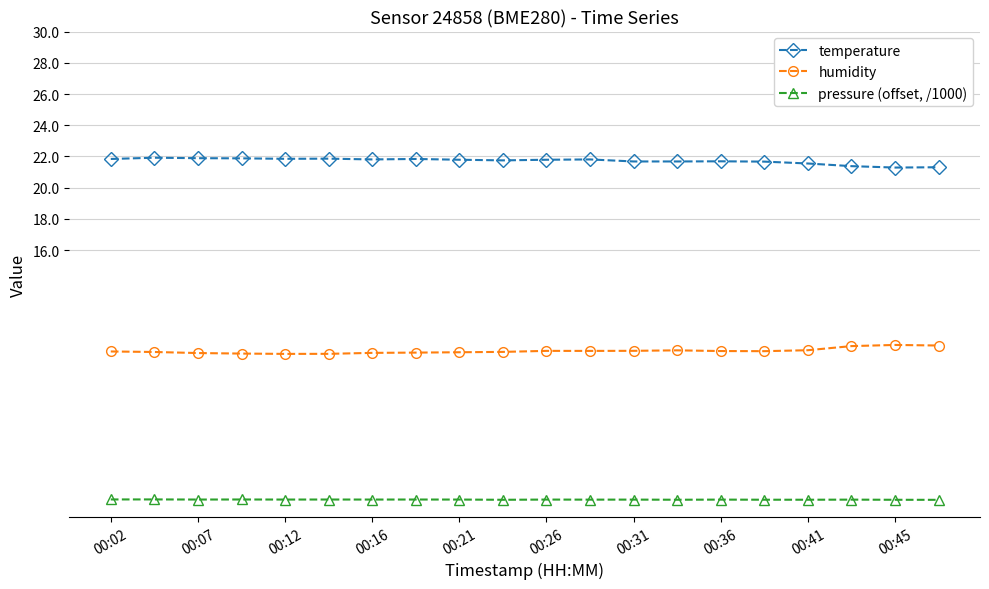

What is the maximum value for humidity?

9.9